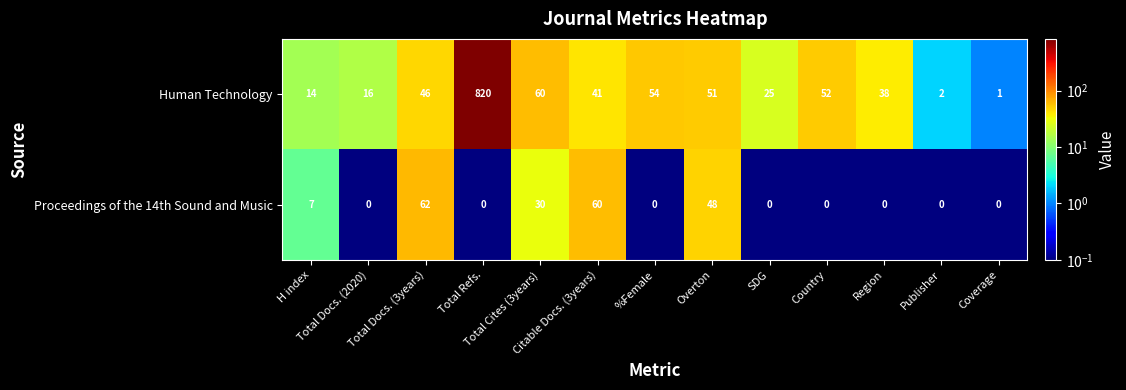

At which category does the chart reach its peak across all series?

Total Refs.